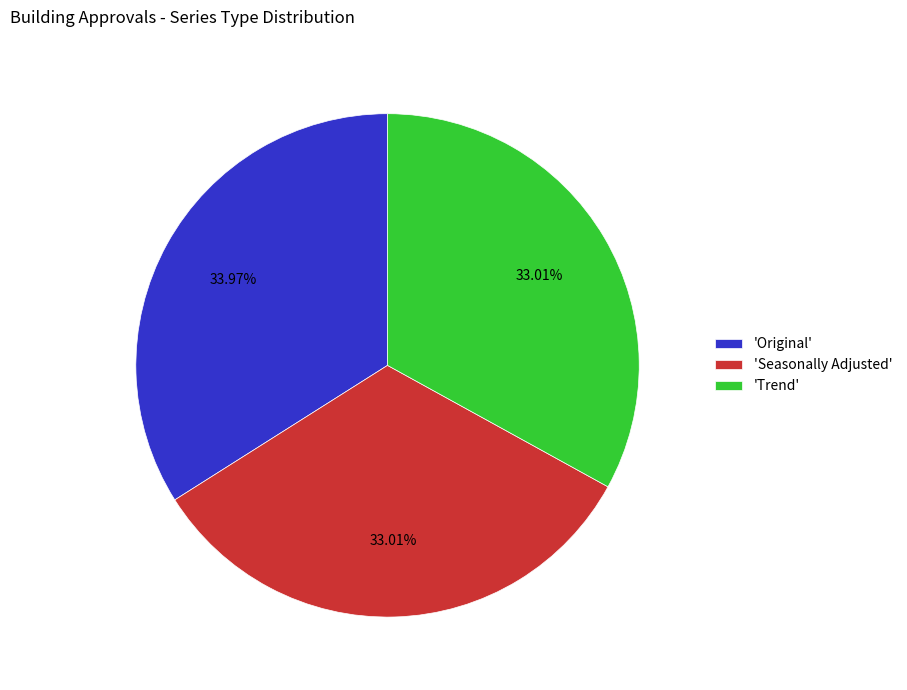

Between 'Original' and 'Seasonally Adjusted', which is larger?

'Original'